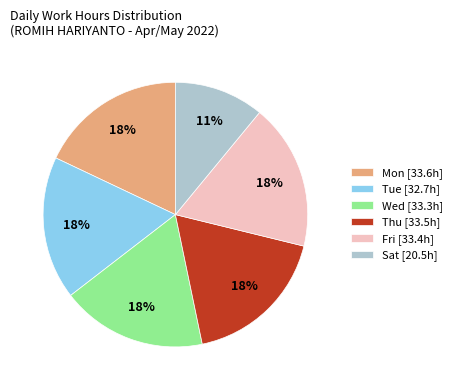

The Tue [32.7h] slice represents 8% of the pie. True or false?

False